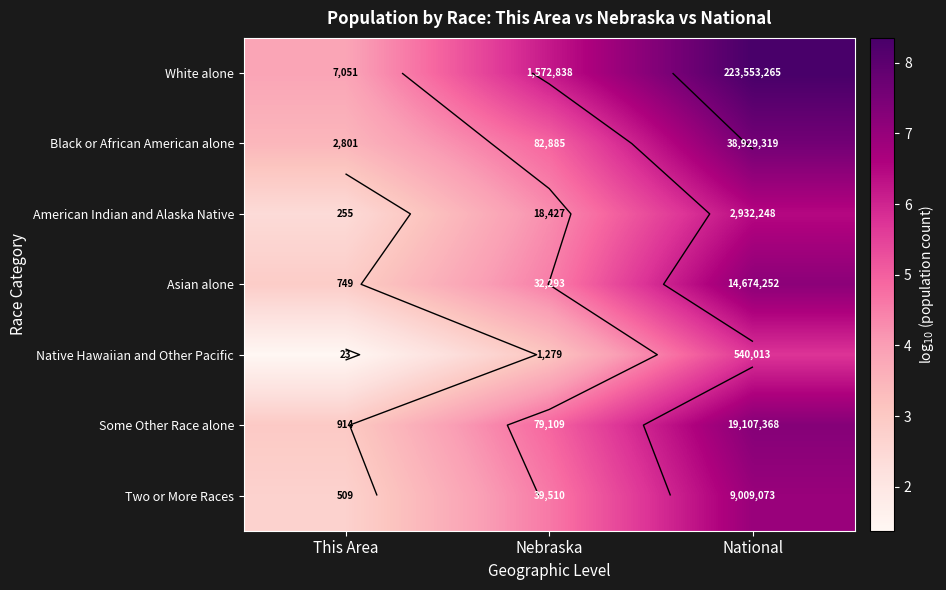

Rank the categories by American Indian and Alaska Native value from lowest to highest.

This Area, Nebraska, National